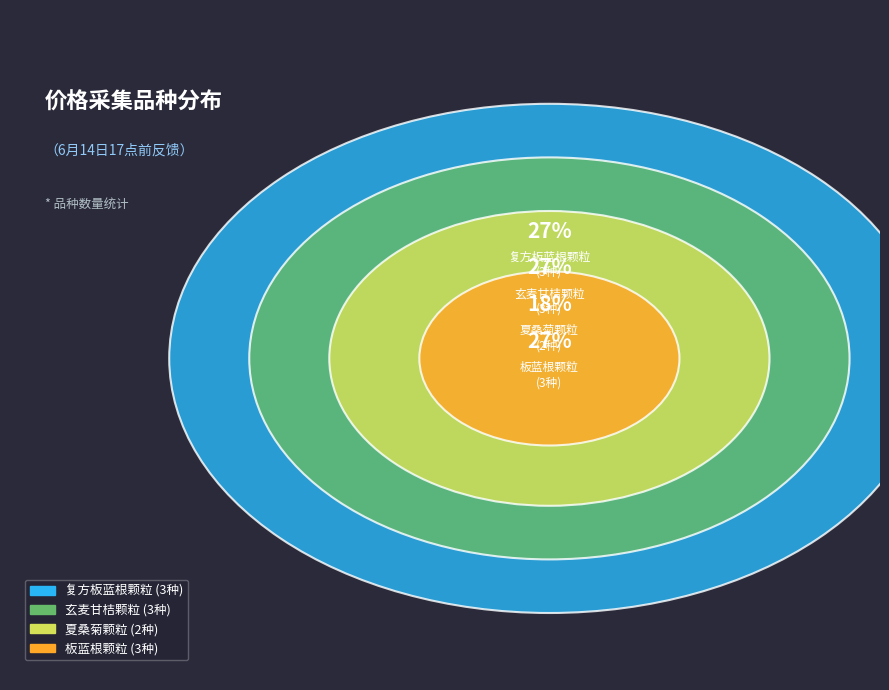

Is the sum of 板蓝根颗粒 and 玄麦甘桔颗粒 greater than half?

Yes